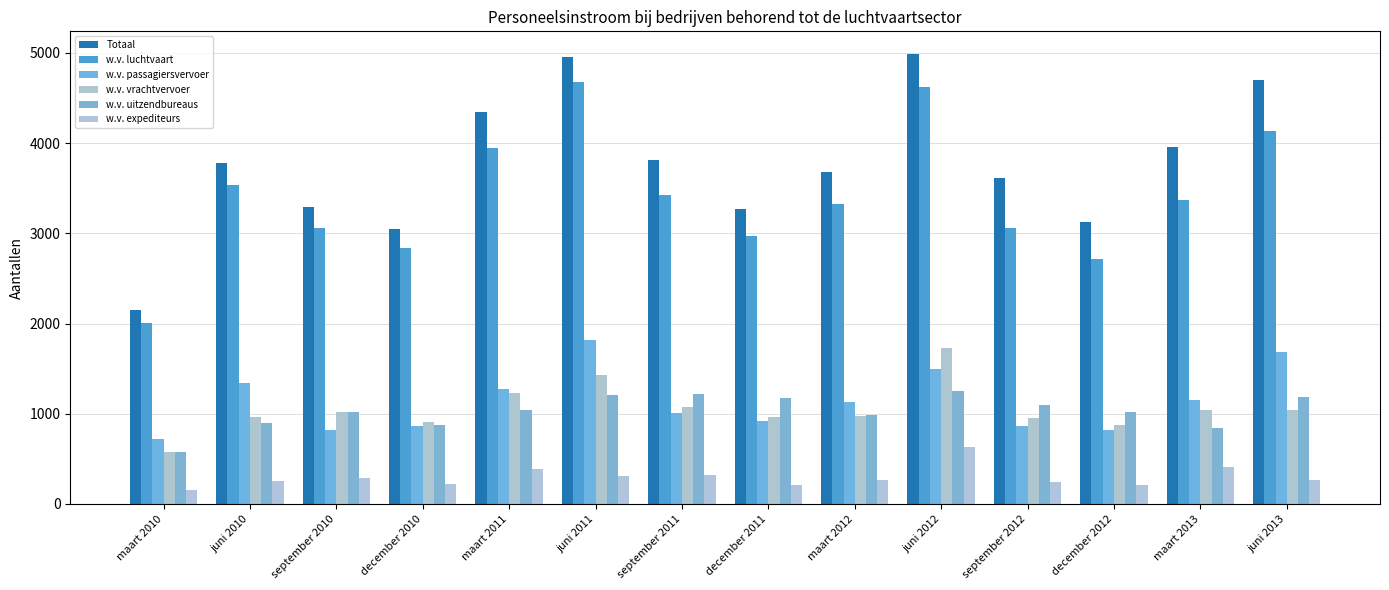

The Totaal series shows 4950 at juni 2011. True or false?

True